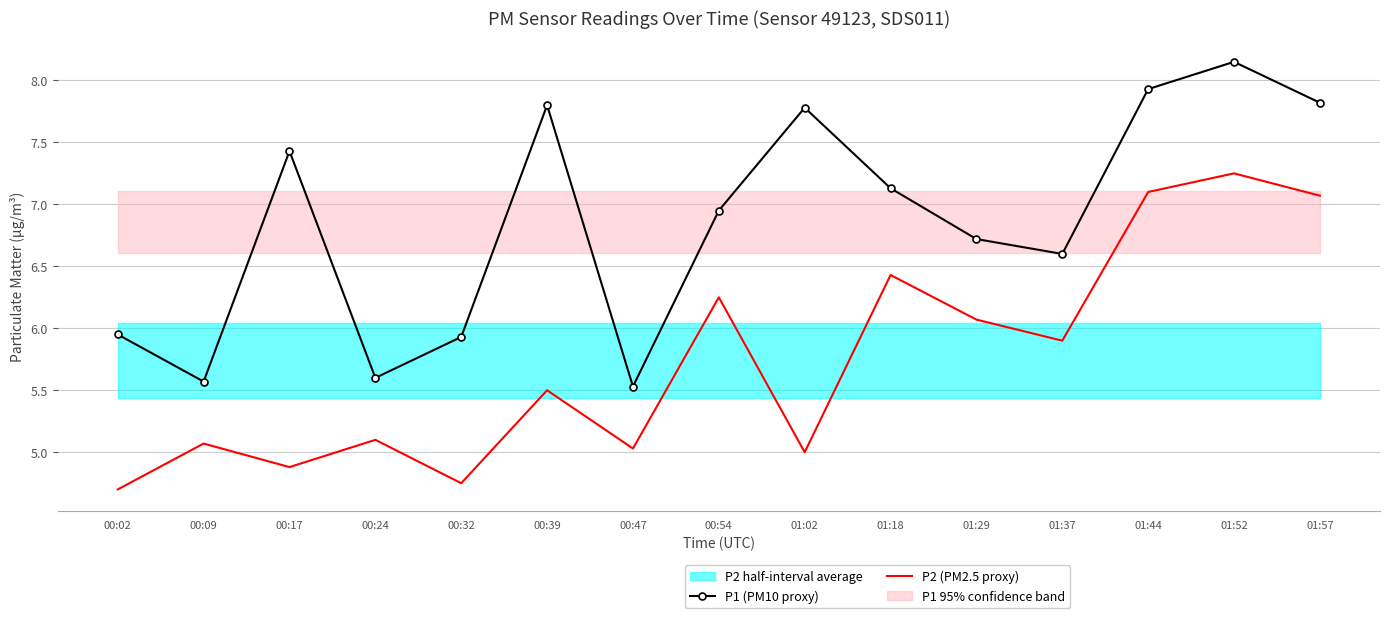

Which series has the largest total across all categories?

P1 (PM10 proxy)